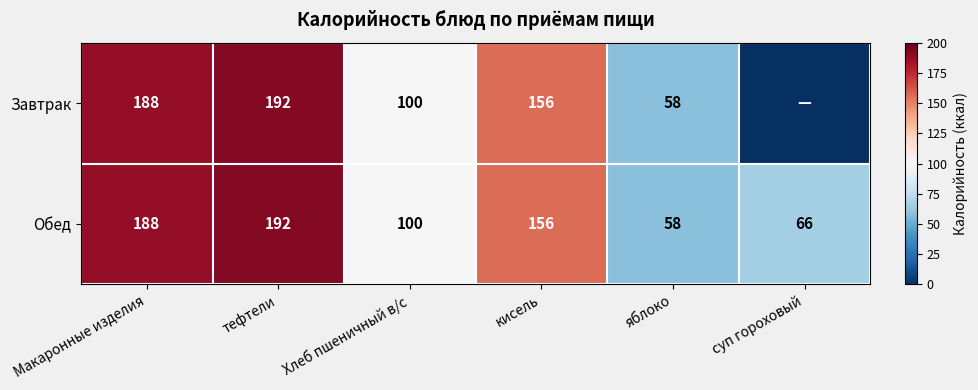

What is the total value across all series at тефтели?

384